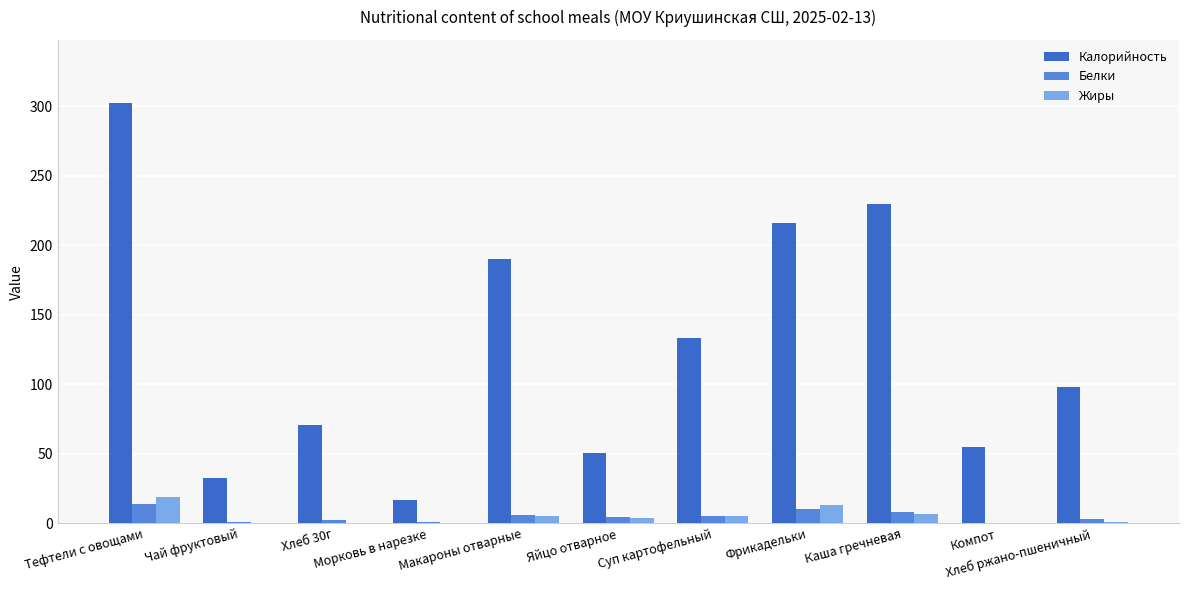

Which series has the largest total across all categories?

Калорийность